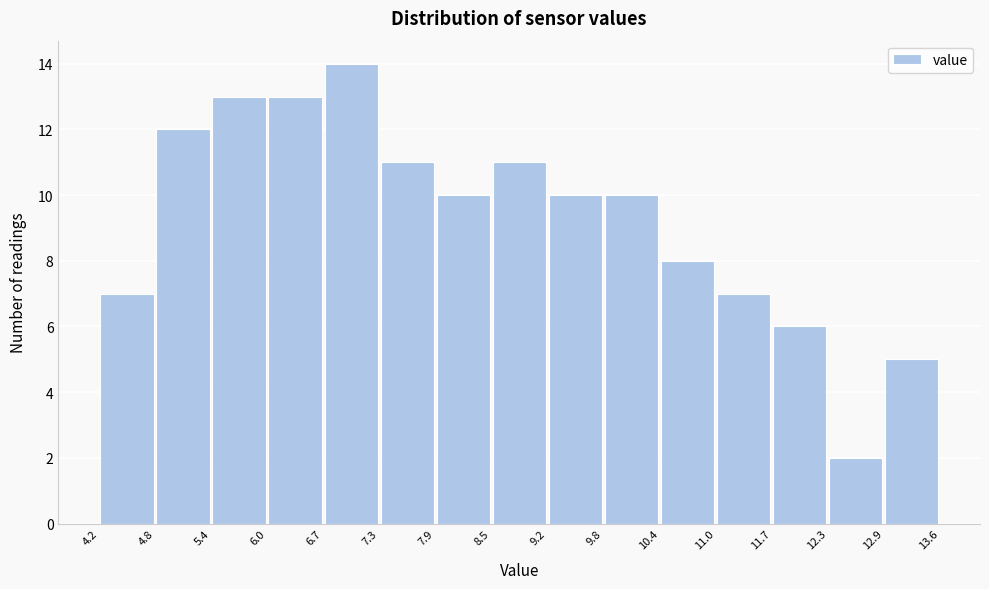

What is the height of the bar covering 6.0 to 6.7 on the x-axis? The values are not printed on the chart, so give them approximately, as read against the axis.

13